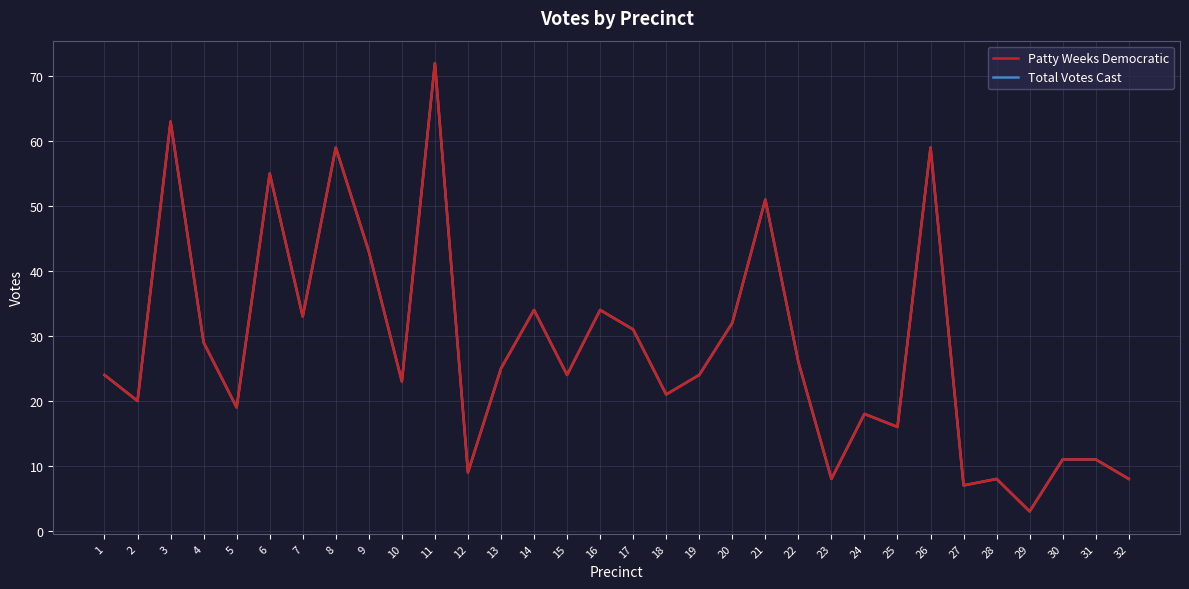

Reading left to right, transcribe all the data shown in this chart.

Patty Weeks Democratic: 1=24	2=20	3=63	4=29	5=19	6=55	7=33	8=59	9=43	10=23	11=72	12=9	13=25	14=34	15=24	16=34	17=31	18=21	19=24	20=32	21=51	22=26	23=8	24=18	25=16	26=59	27=7	28=8	29=3	30=11	31=11	32=8
Total Votes Cast: 1=24	2=20	3=63	4=29	5=19	6=55	7=33	8=59	9=43	10=23	11=72	12=9	13=25	14=34	15=24	16=34	17=31	18=21	19=24	20=32	21=51	22=26	23=8	24=18	25=16	26=59	27=7	28=8	29=3	30=11	31=11	32=8